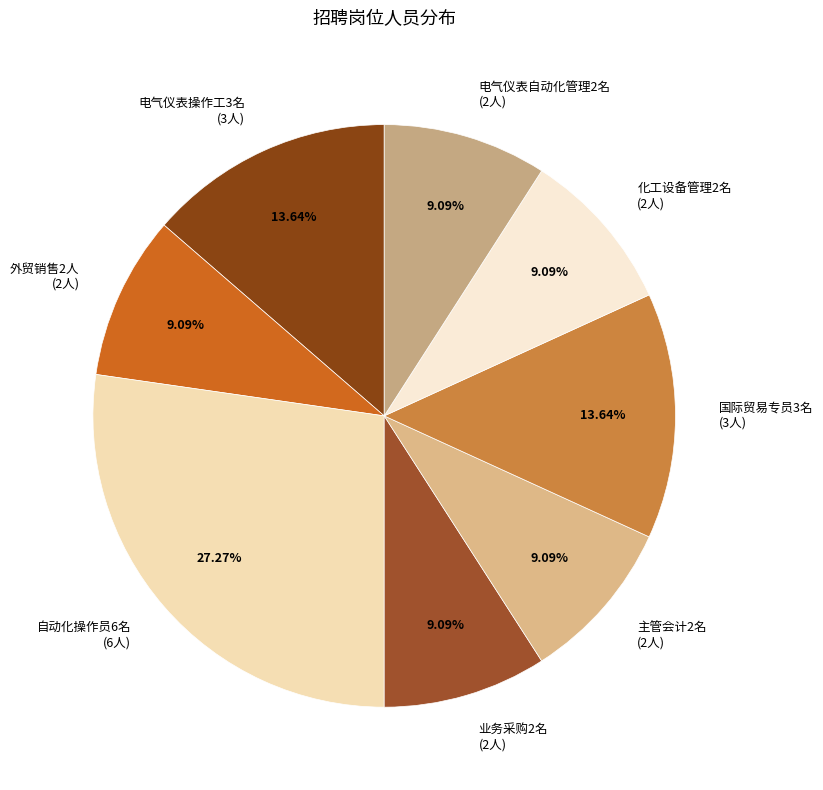

Combined, what portion of the pie is 业务采购2名 and 主管会计2名?

18.2%